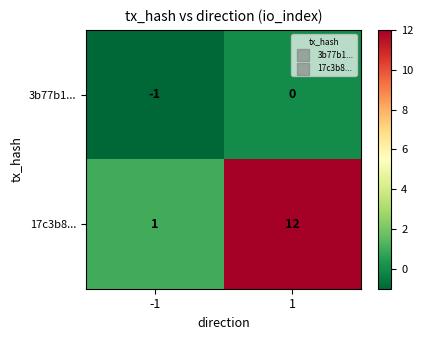

At how many categories does at least one series exceed 10?

1